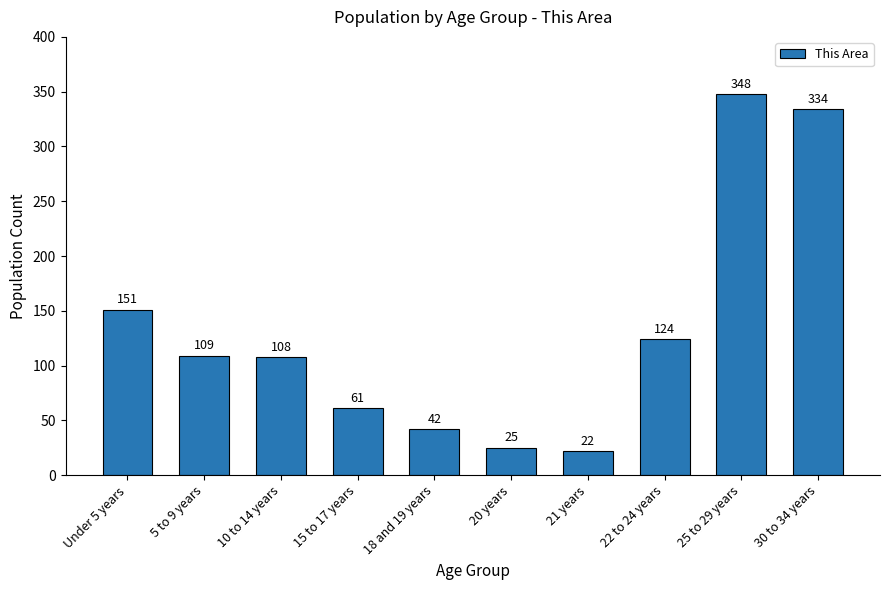

The value at Under 5 years is 86. True or false?

False